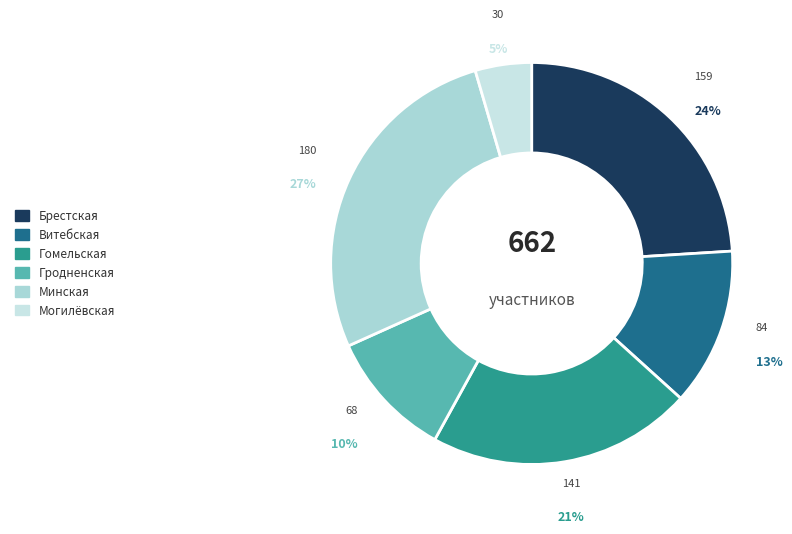

Count the number of slices in the pie.

6